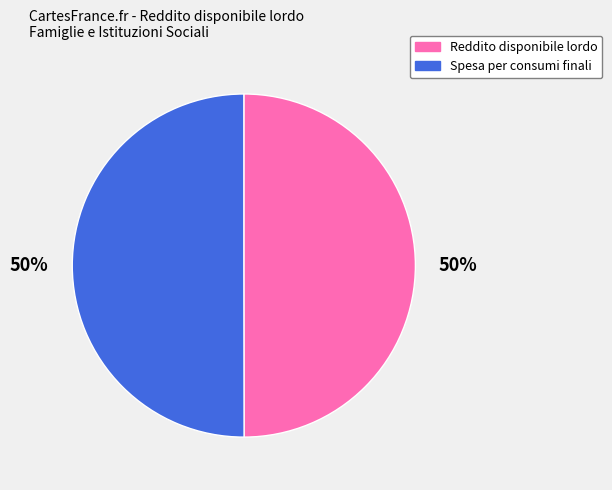

Count the number of slices in the pie.

2